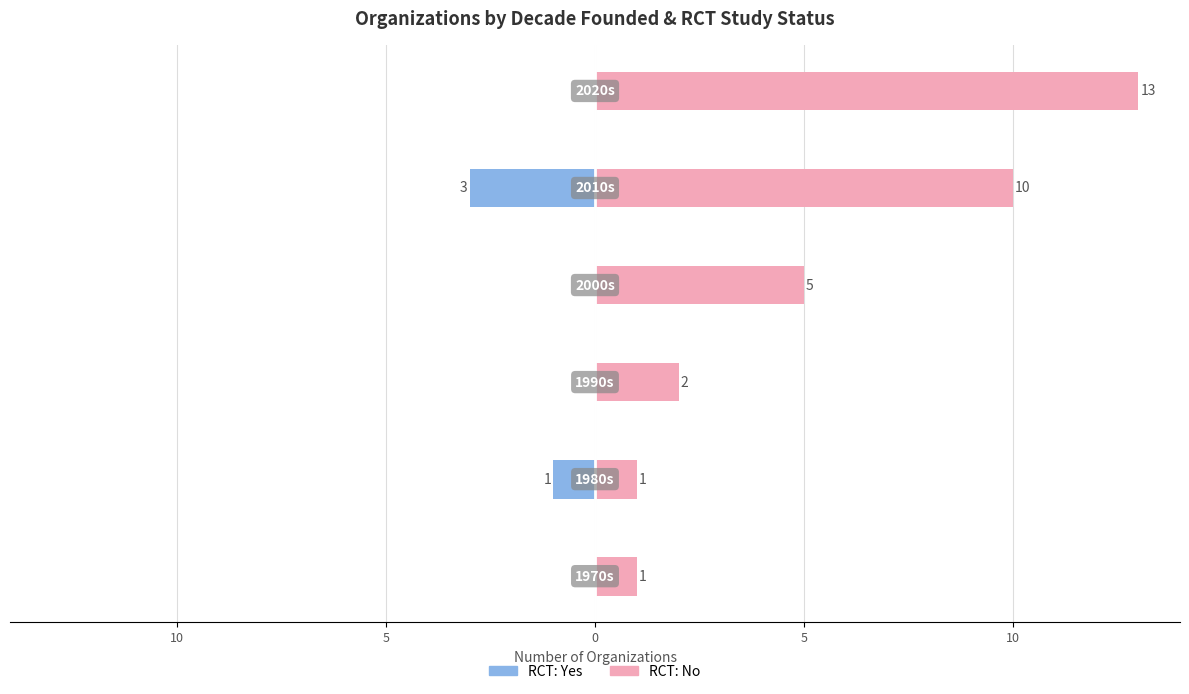

Reading left to right, extract all data points from this chart.

Yes: 15=0	10=-1	5=0	0=0	5=-3	10=0
No: 15=1	10=1	5=2	0=5	5=10	10=13